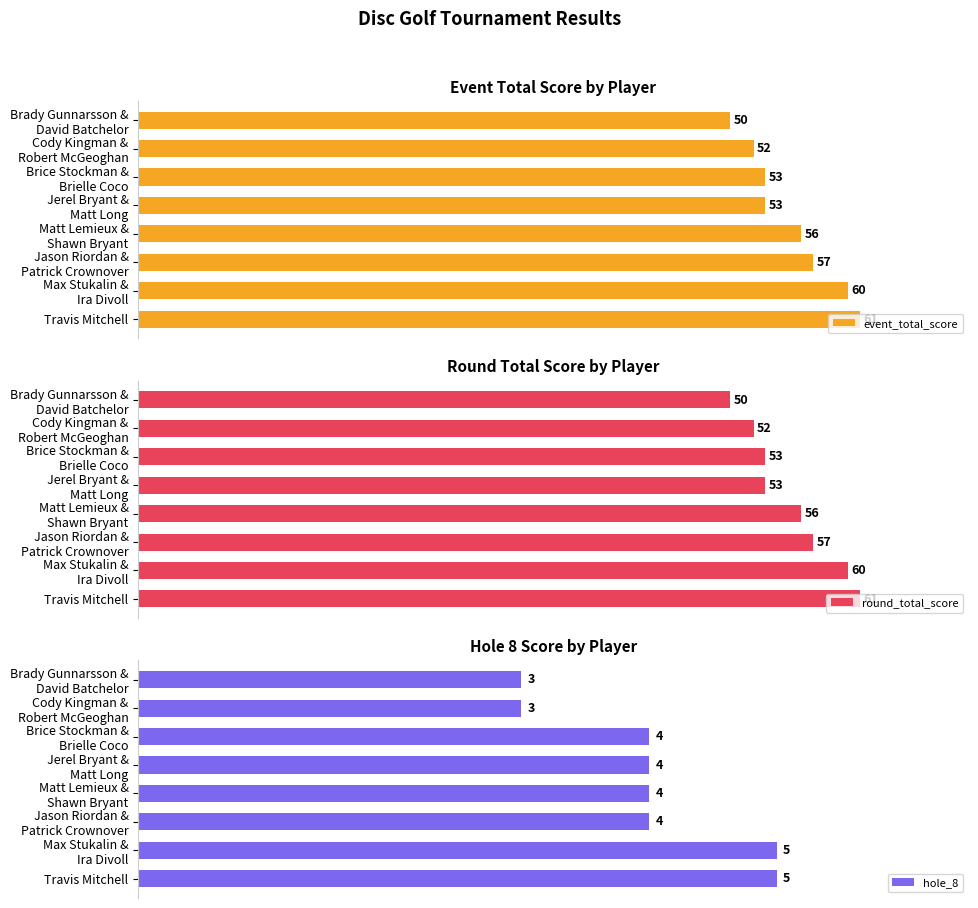

At which label does event_total_score reach its peak?

Travis Mitchell